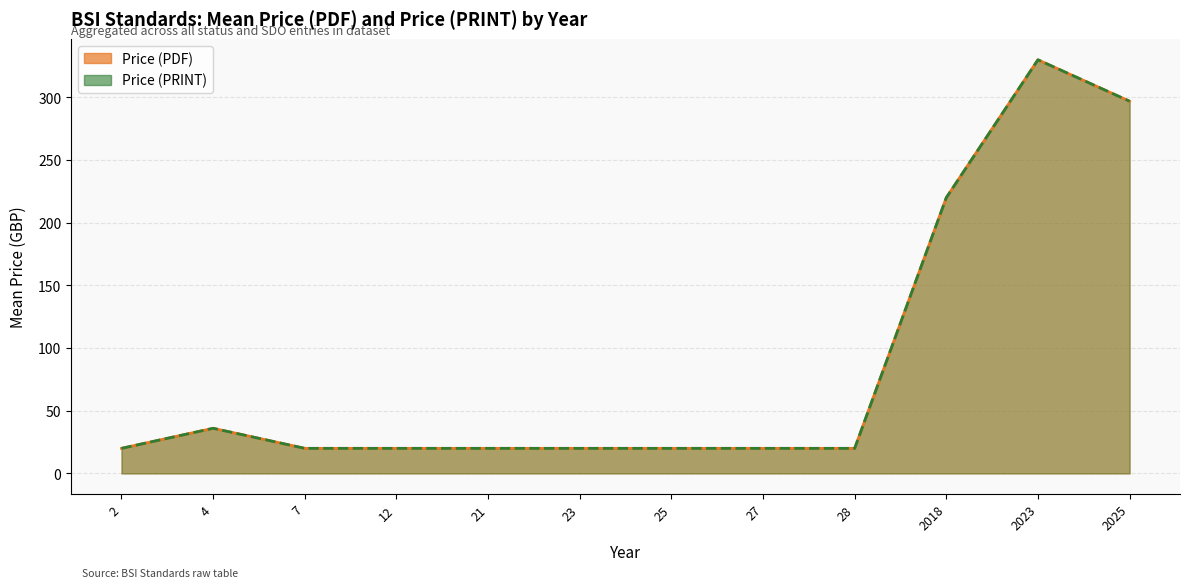

Does the chart display data point markers on the line(s)?

No